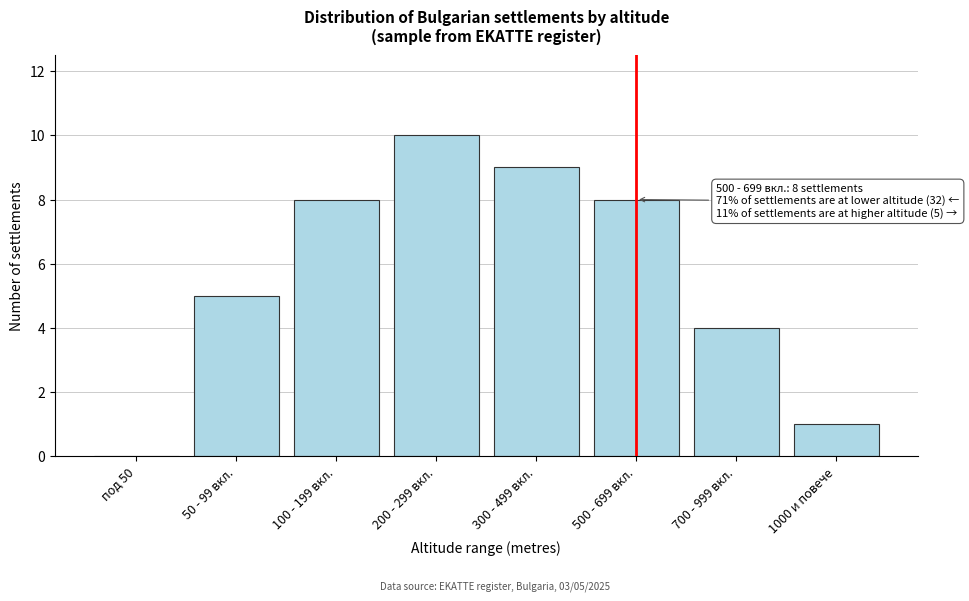

Reading left to right, what are all the values shown in this chart?

под 50=0	50 - 99 вкл.=5	100 - 199 вкл.=8	200 - 299 вкл.=10	300 - 499 вкл.=9	500 - 699 вкл.=8	700 - 999 вкл.=4	1000 и повече=1